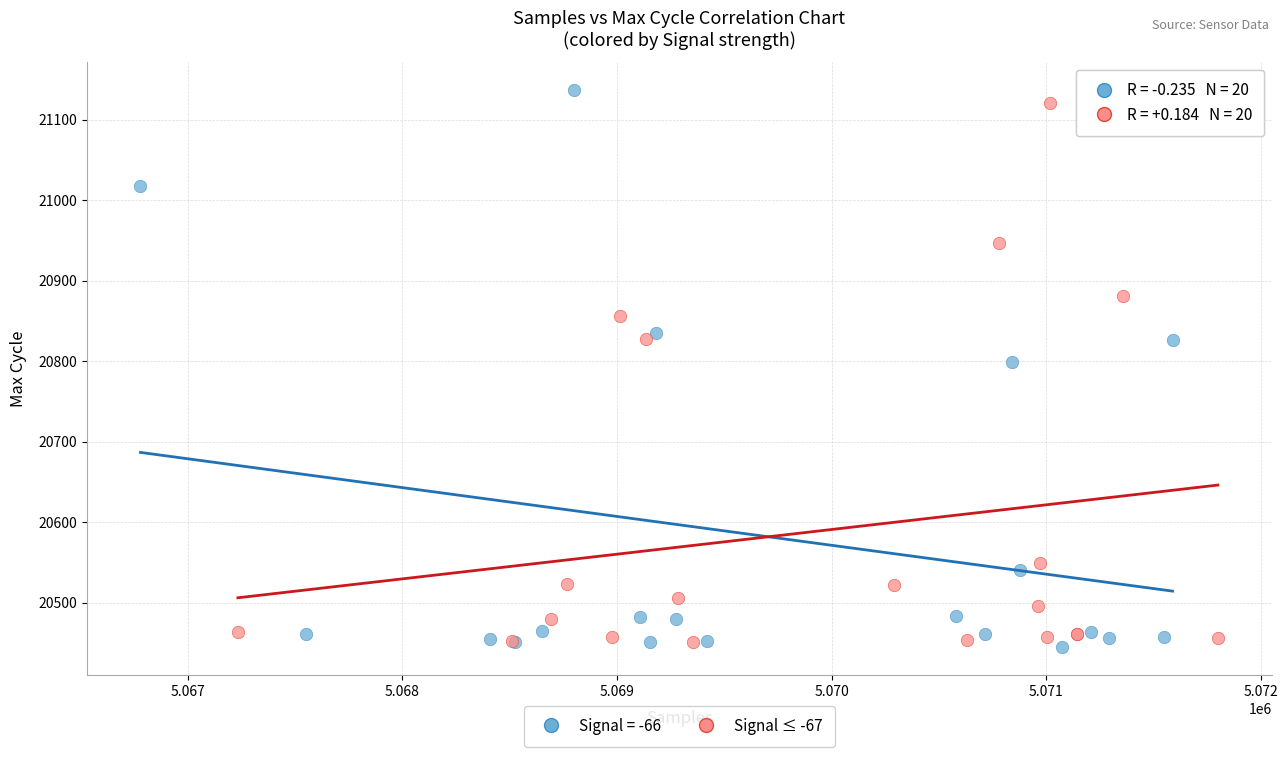

What are all the series names shown in the legend?

Signal = -66, Signal ≤ -67